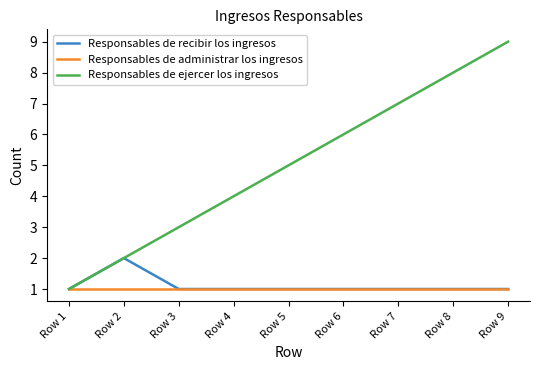

What is the difference between the Responsables de ejercer los ingresos values at Row 6 and Row 5?

1